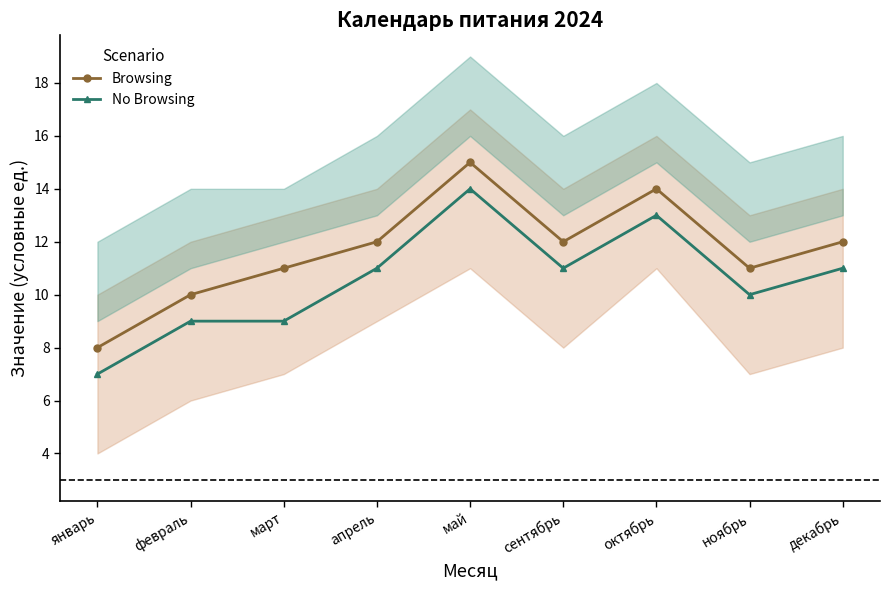

What position from the right is сентябрь?

4